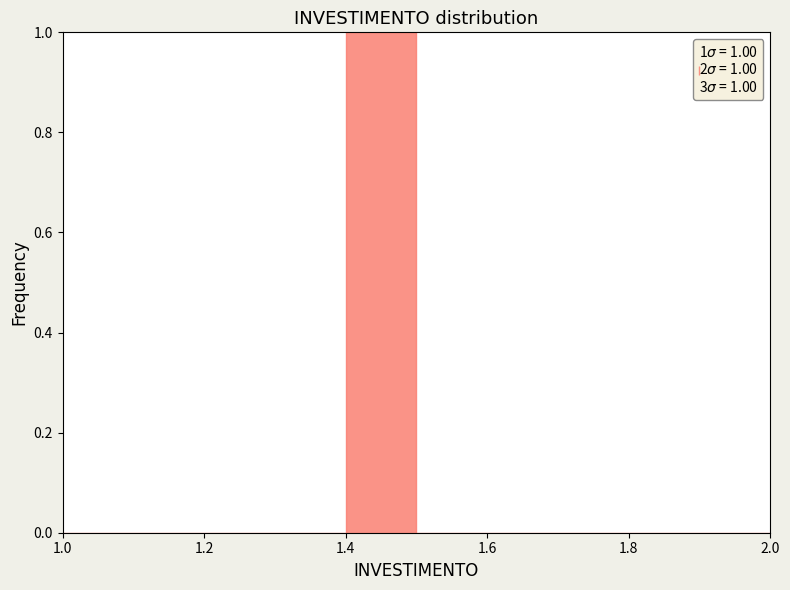

Which range on the x-axis has the tallest bar?

1.4 to 1.5